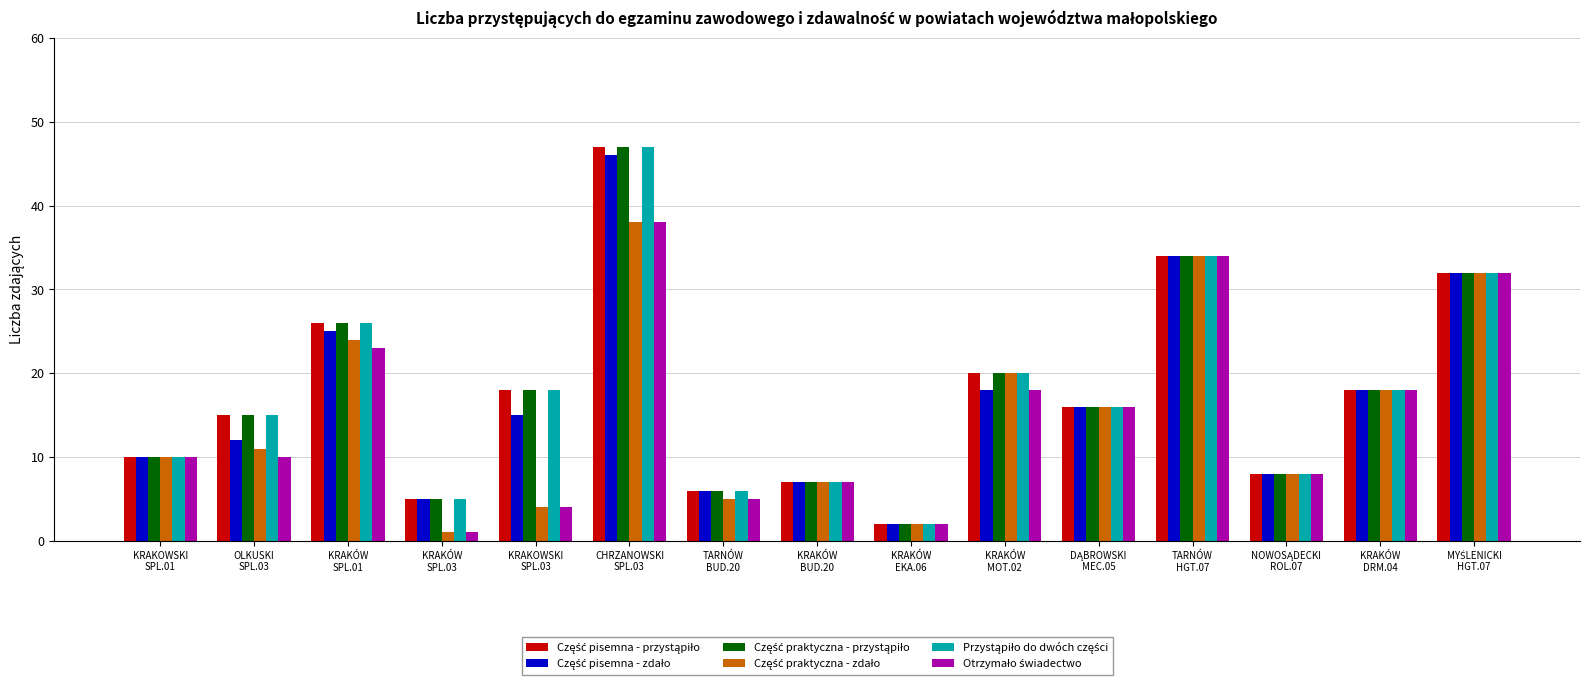

What is the greatest value displayed?

47